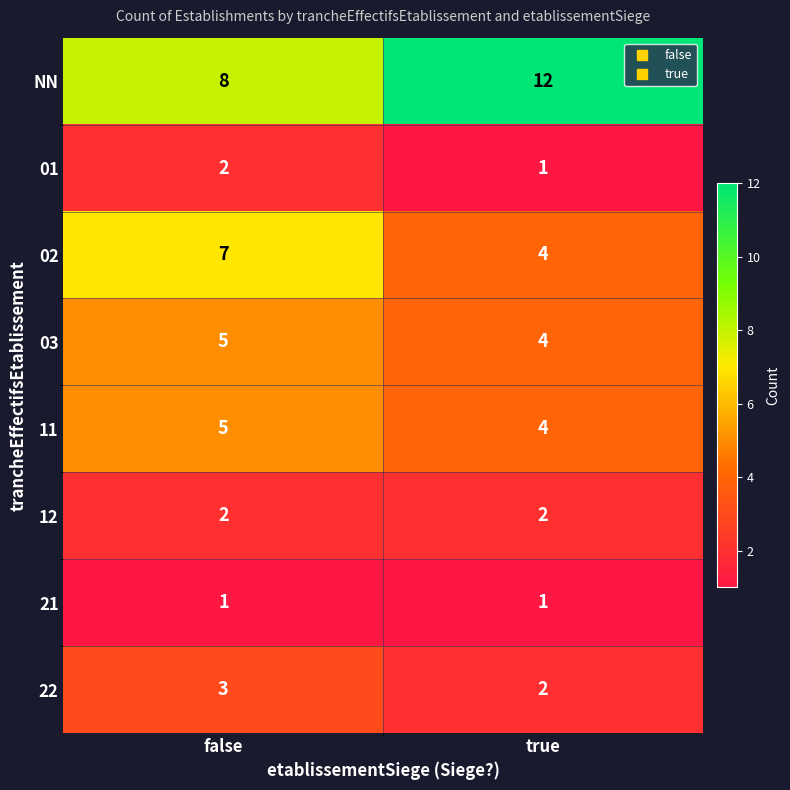

Reading left to right, extract all data points from this chart.

NN: 8	12
01: 2	1
02: 7	4
03: 5	4
11: 5	4
12: 2	2
21: 1	1
22: 3	2